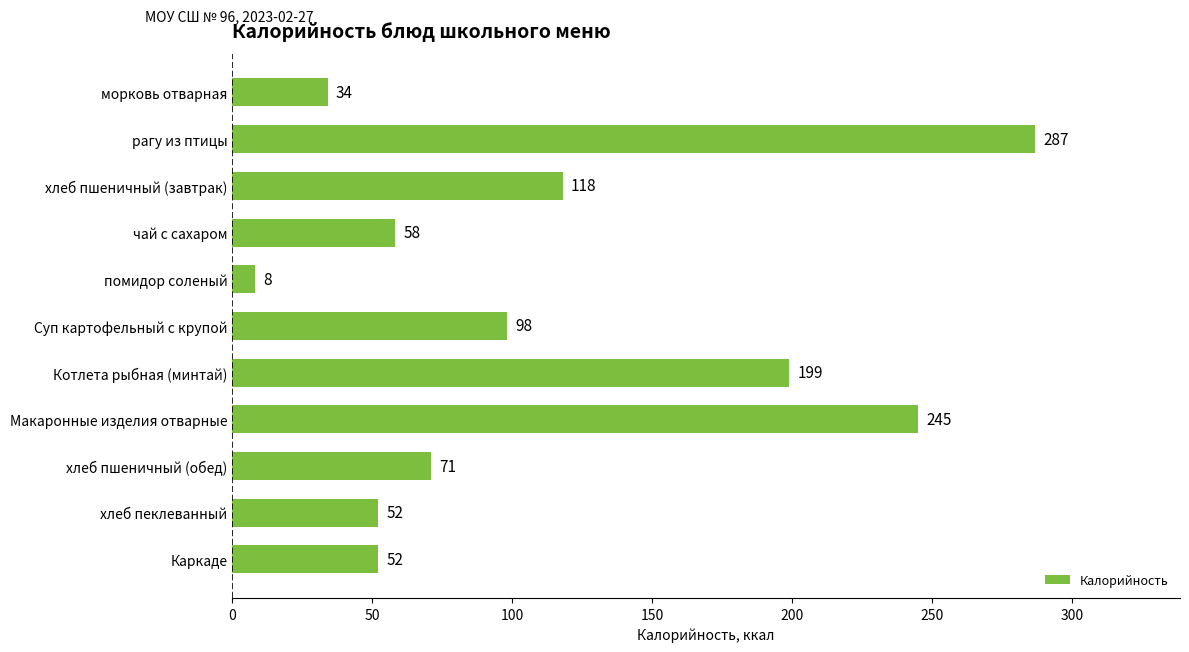

What value does the data have at хлеб пшеничный (завтрак)?

118